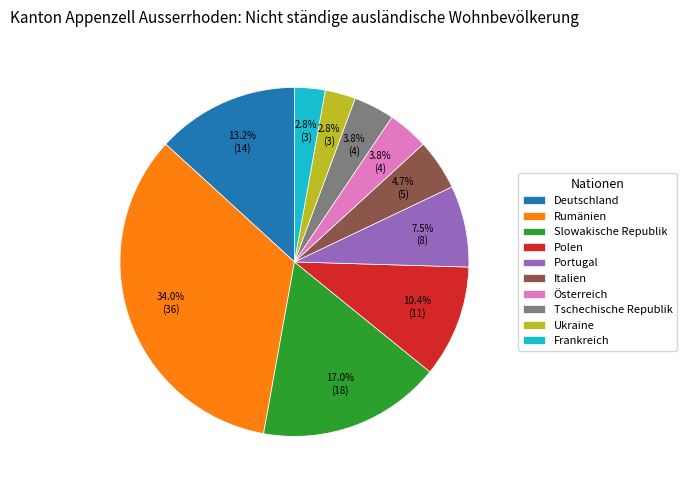

To the nearest percent, what is the difference between the largest and smallest slice percentages?

31%